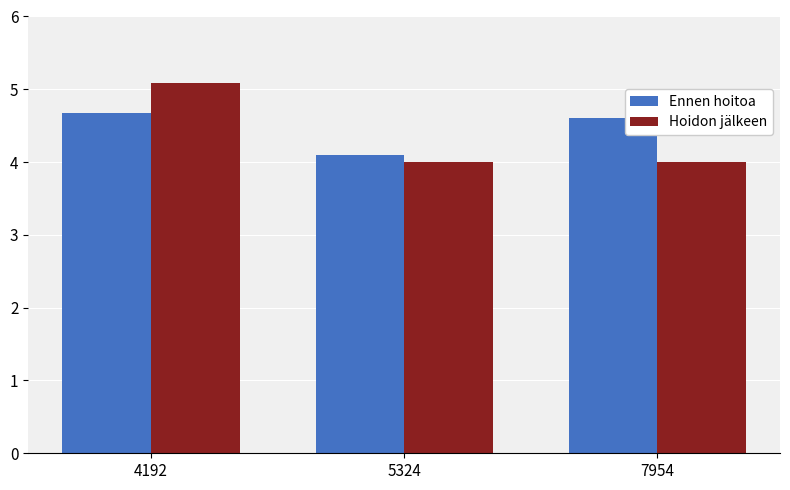

What is the value of the Hoidon jälkeen bar at the 1st from the left?

5.1